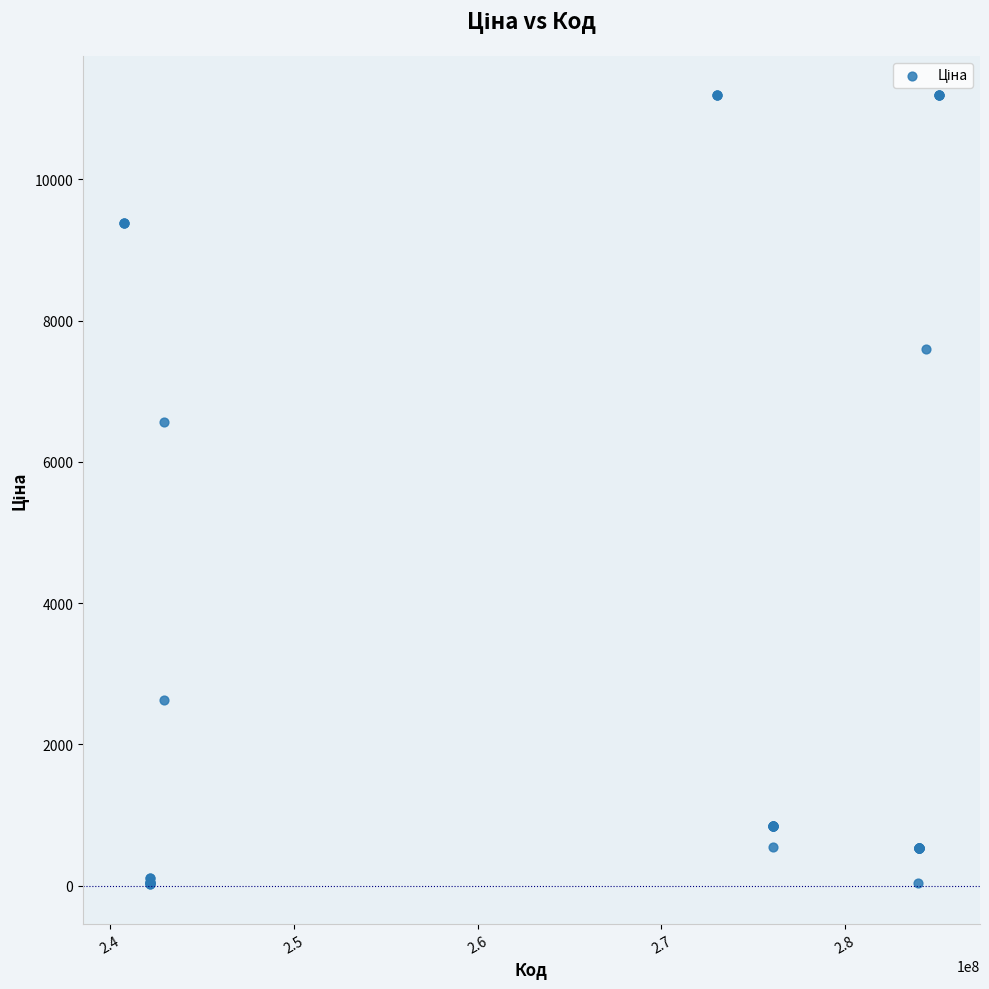

What Y value in the scatter plot is closest to 5602?

6568.8